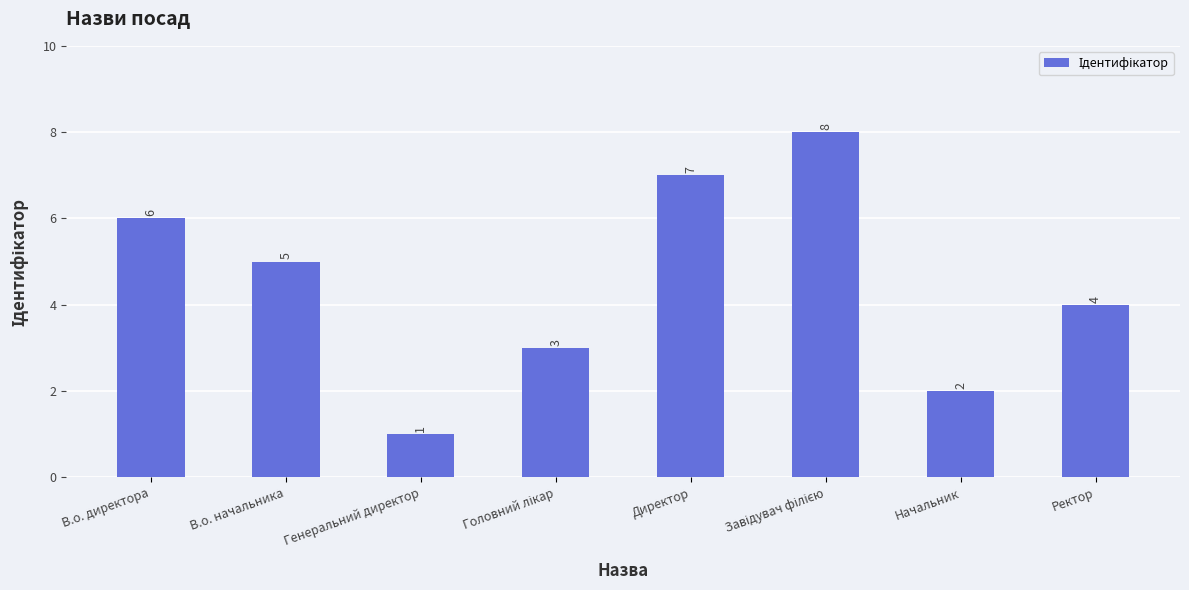

Are the bars horizontal?

No